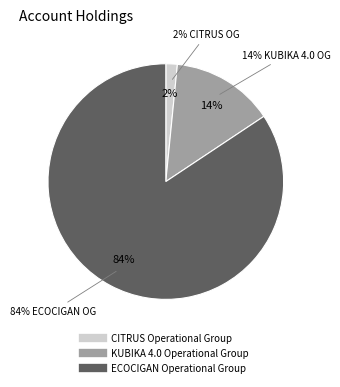

What is the ratio of the value at ECOCIGAN Operational Group to the value at KUBIKA 4.0 Operational Group?

6.0